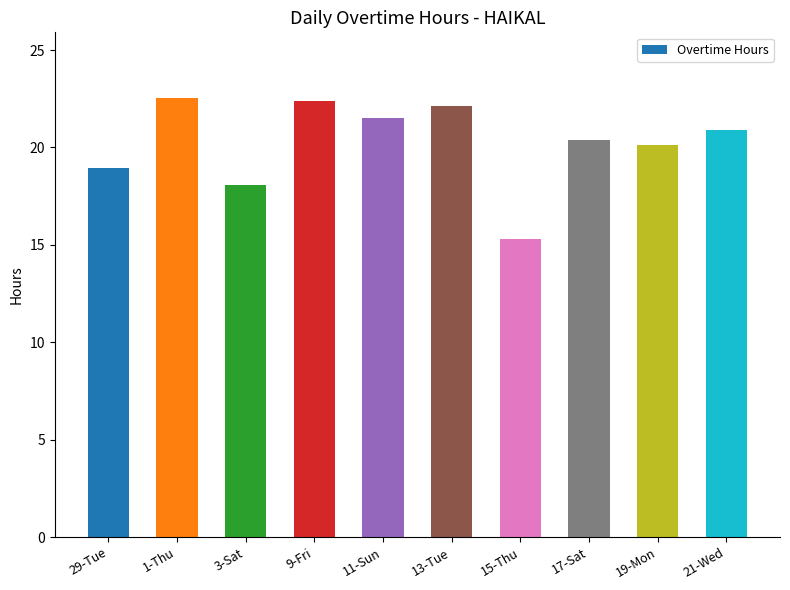

What is the difference between the values at 13-Tue and 15-Thu?

6.8